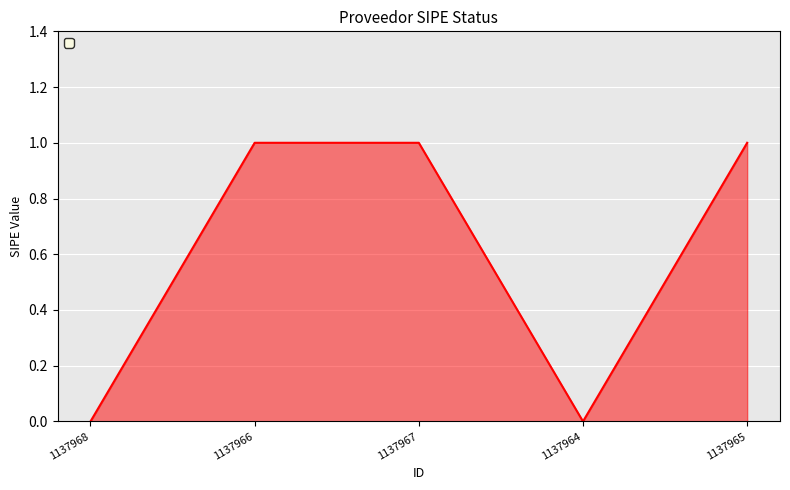

True or false: the data shows 0 at 1137965.

False